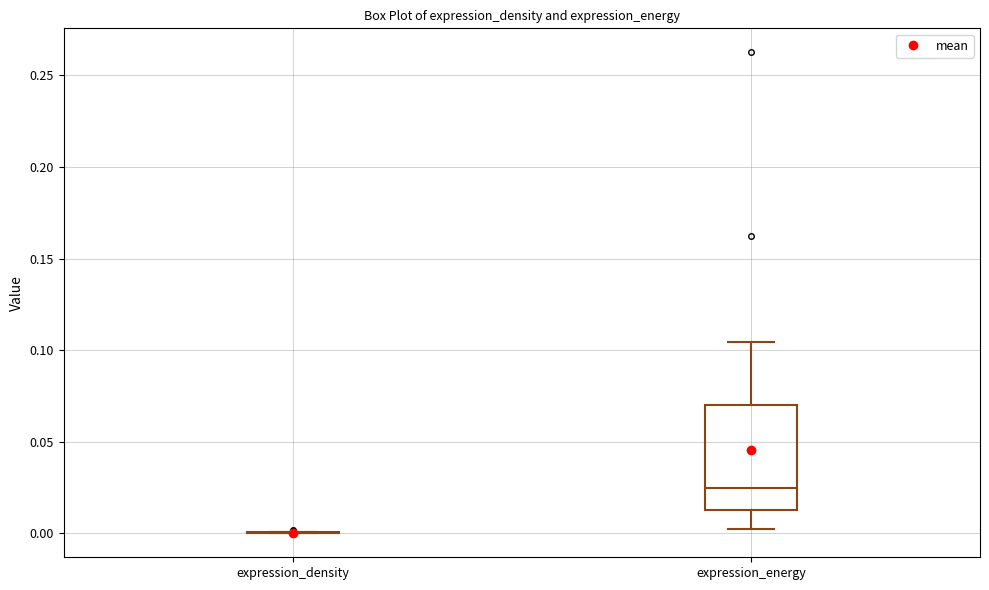

Reading left to right, read every box against the y-axis: the position of its median line, the range the box covers, and the ends of its whiskers. The values are not printed on the chart, so give them approximately, as read against the axis.

expression_density: box collapsed to a line at 0.000, whiskers 0.000 to 0.000
expression_energy: median 0.025, box 0.015 to 0.070, whiskers 0.000 to 0.105